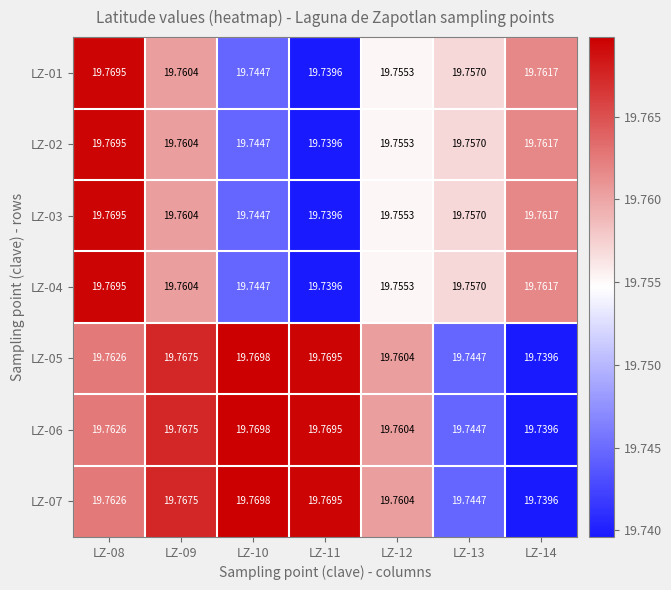

Is the value of LZ-07 at LZ-14 greater than the value of LZ-06 at LZ-09?

No